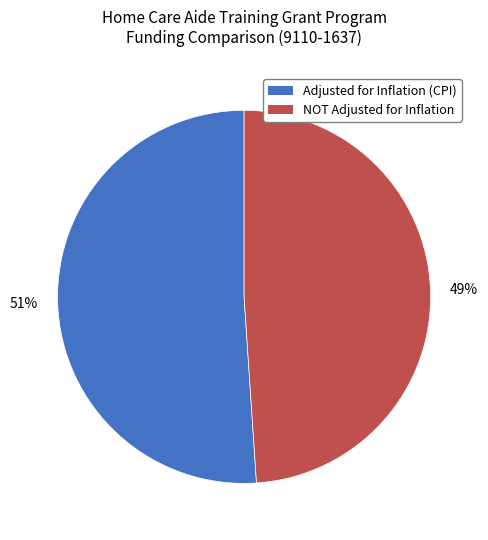

True or false: Adjusted for Inflation (CPI) accounts for 59% of the total.

False